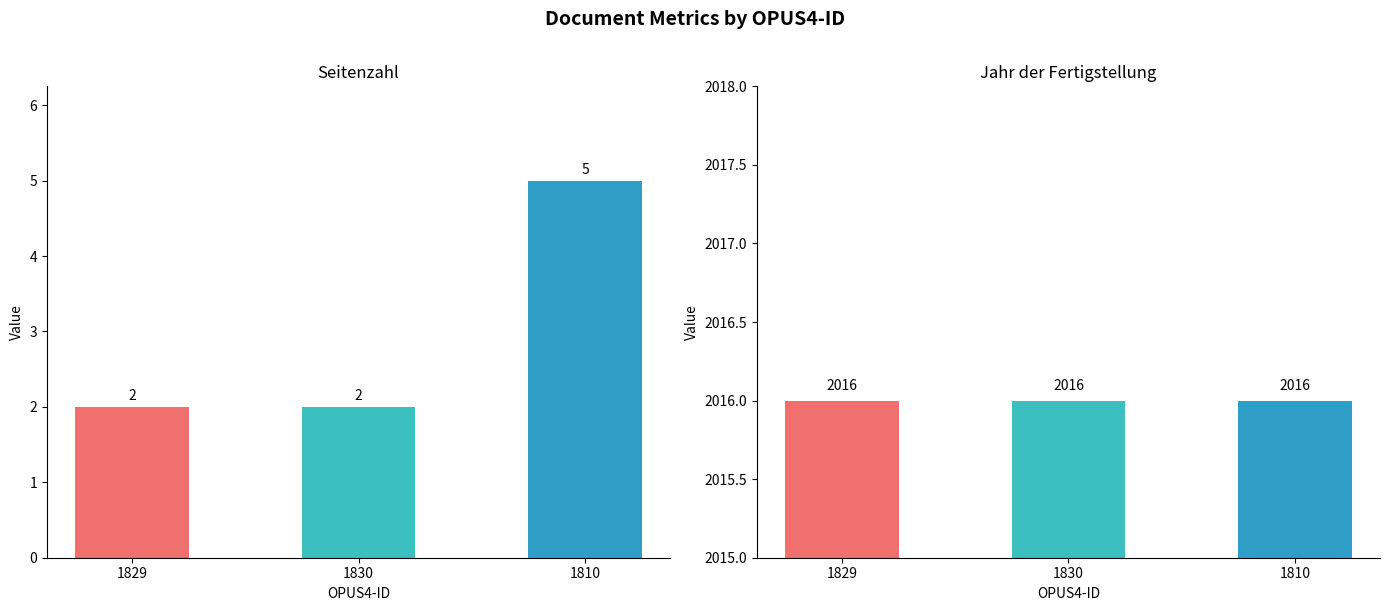

Is it true that Jahr der Fertigstellung equals 2016 at 1829?

True